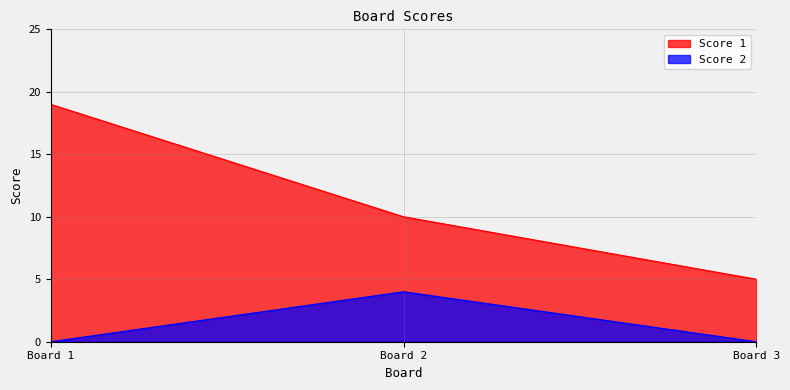

What is the average value of the Score 1 series?

11